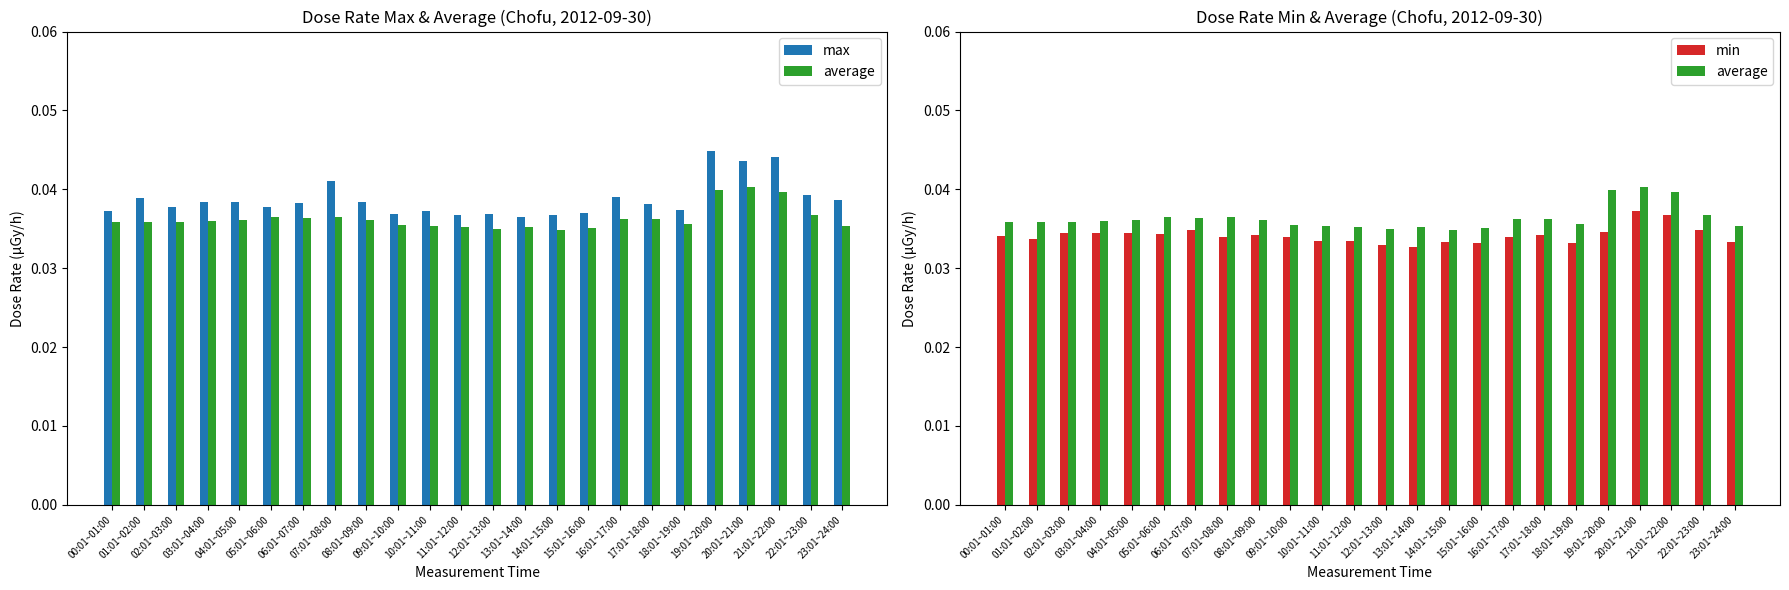

Between 09:01~10:00 and 19:01~20:00, which is larger?

19:01~20:00